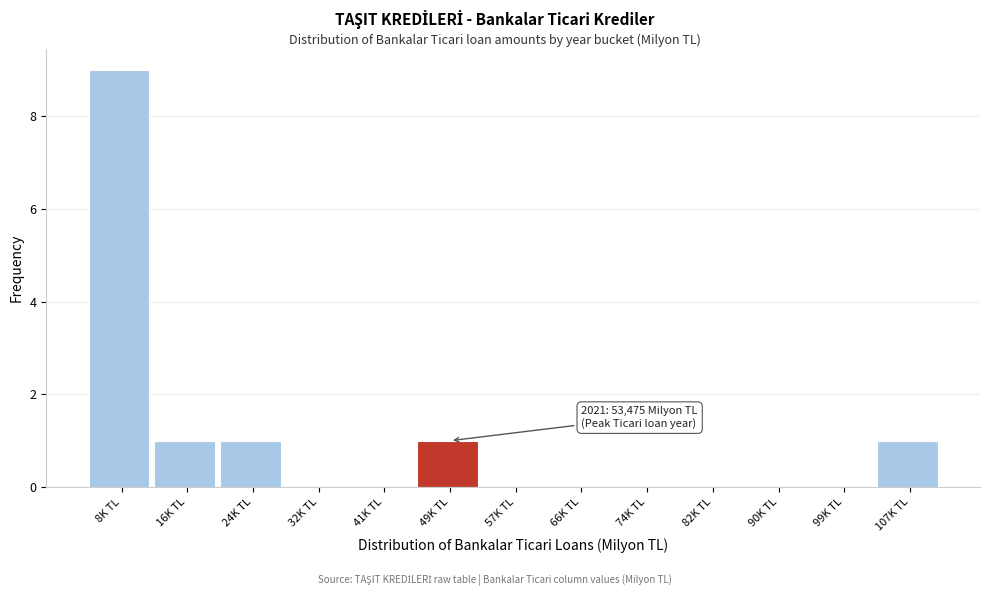

Reading right to left, what are all the values shown in this chart?

107K TL=1	99K TL=0	90K TL=0	82K TL=0	74K TL=0	66K TL=0	57K TL=0	49K TL=1	41K TL=0	32K TL=0	24K TL=1	16K TL=1	8K TL=9